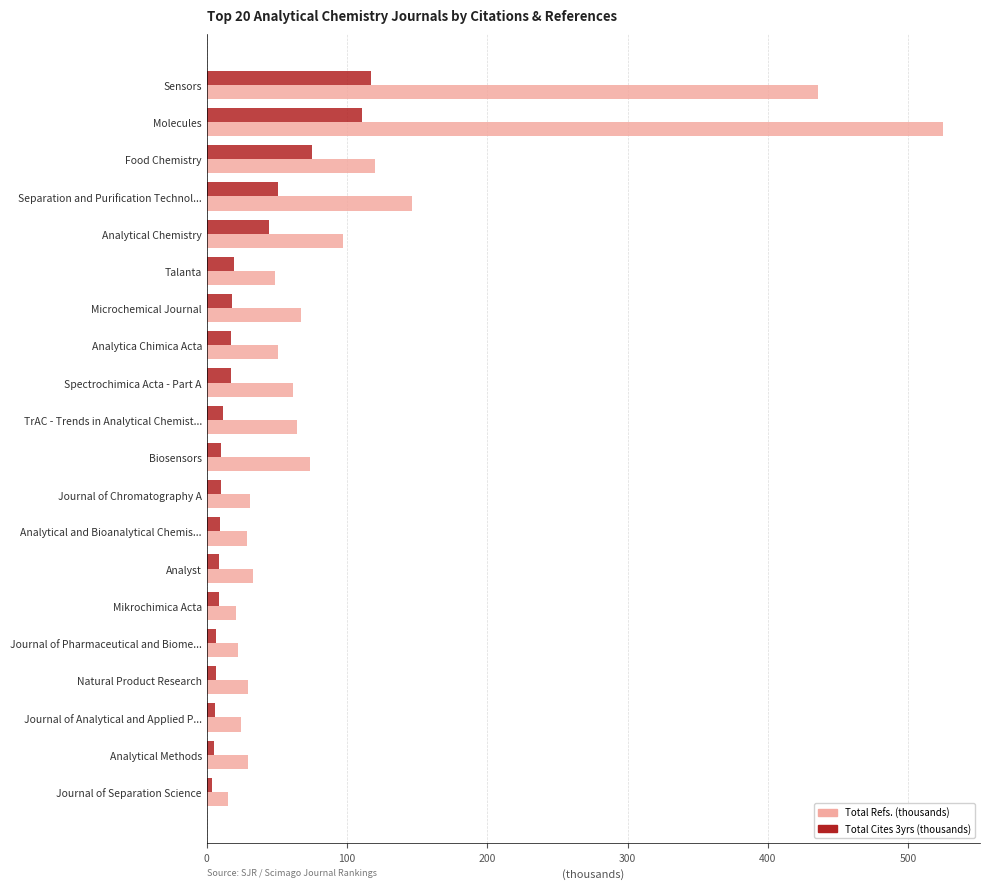

Where is Total Refs. (thousands) nearest to the value 270?

Separation and Purification Technol...